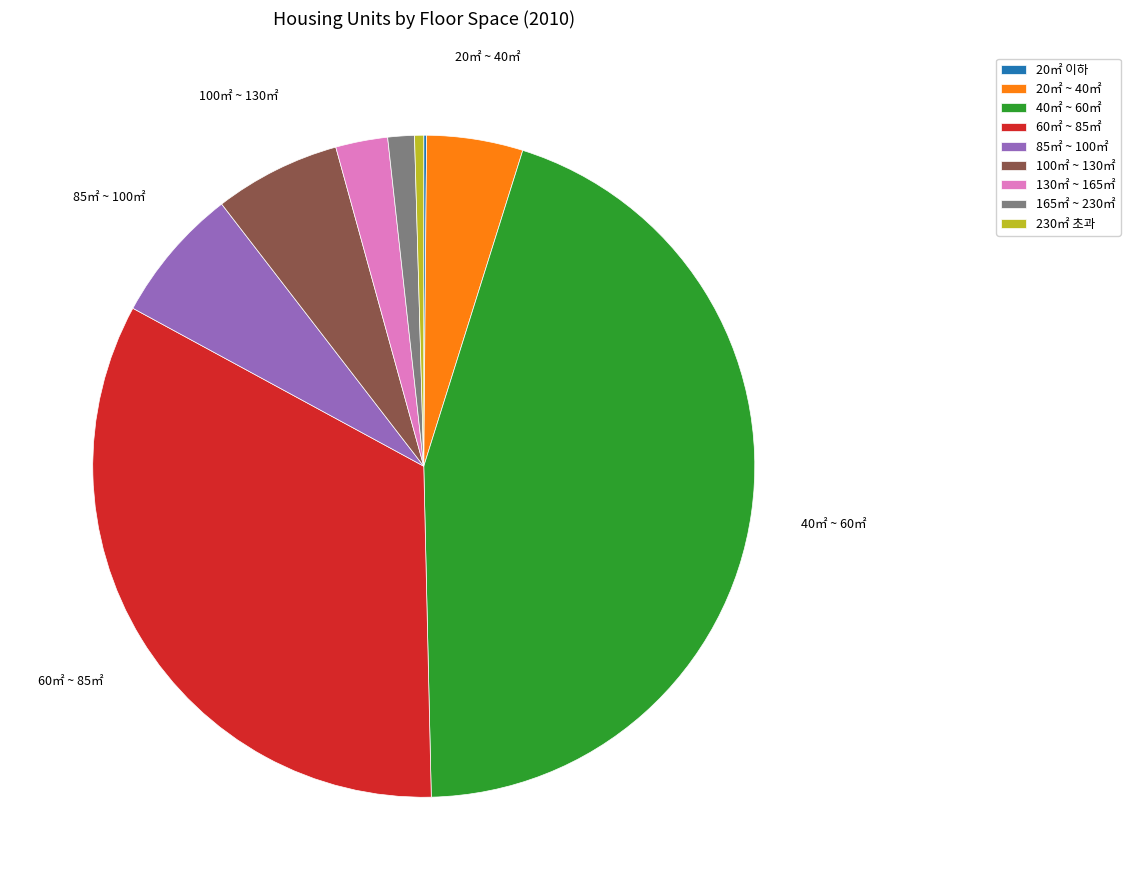

Does 100㎡ ~ 130㎡ represent more than half of the total?

No